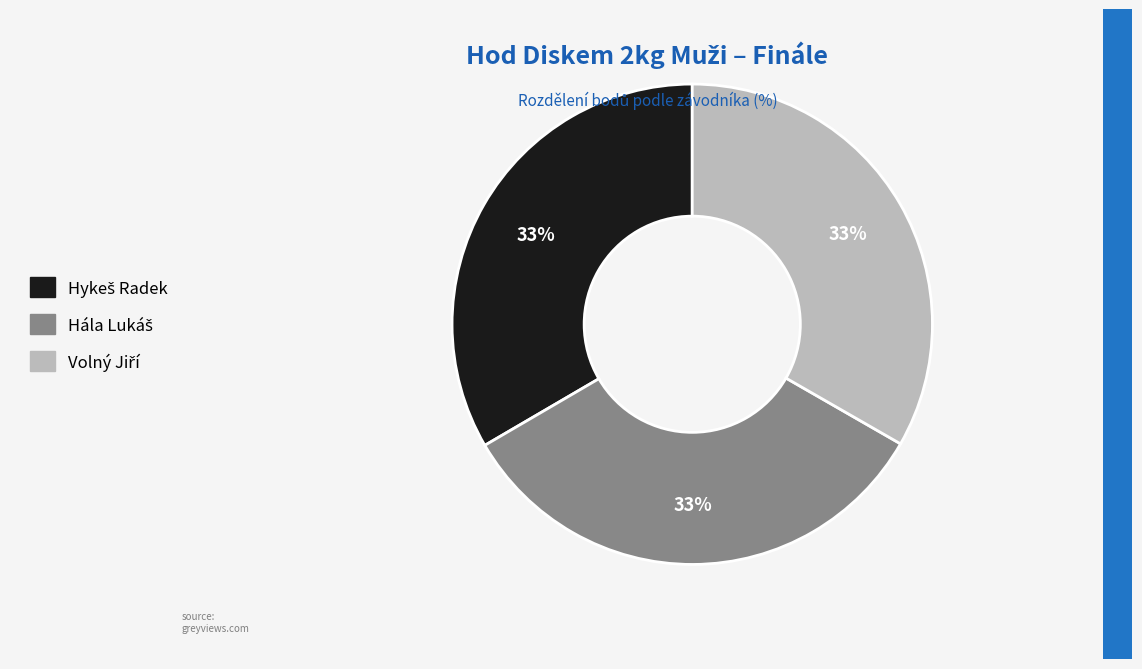

To the nearest percent, what is the average slice percentage?

33%